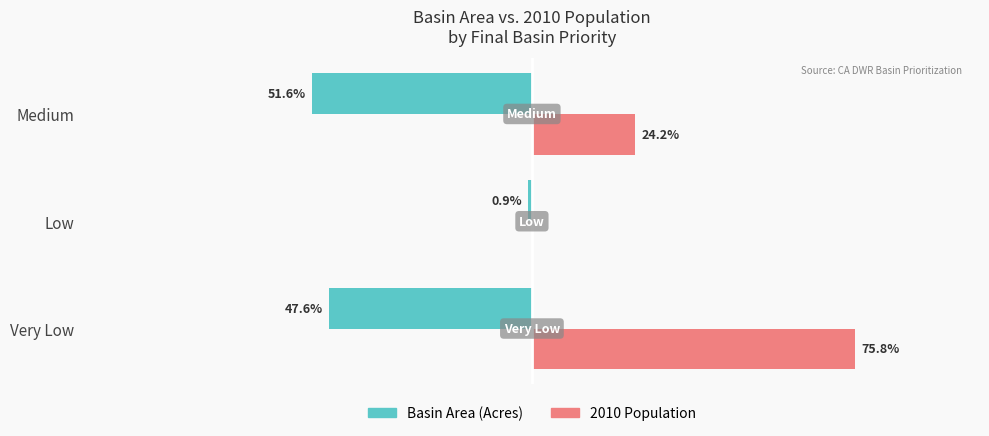

The Basin Area series shows -51.6 at Medium. True or false?

True